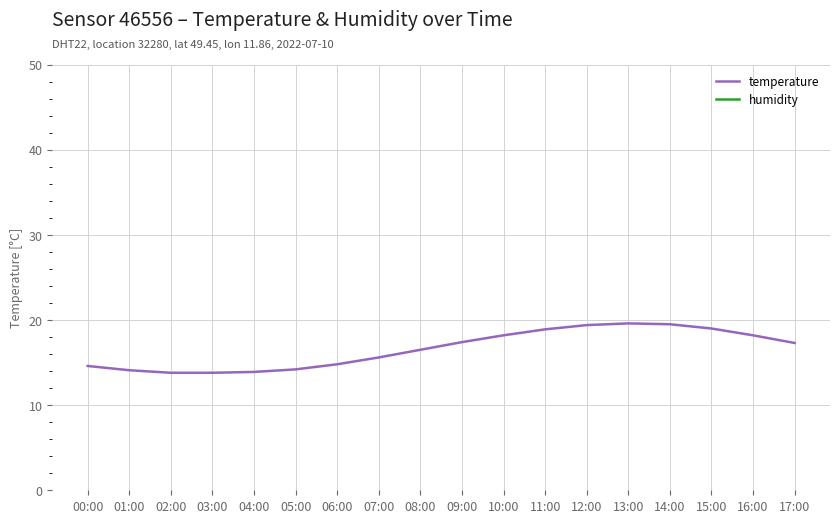

How many data points in temperature are above 17?

9